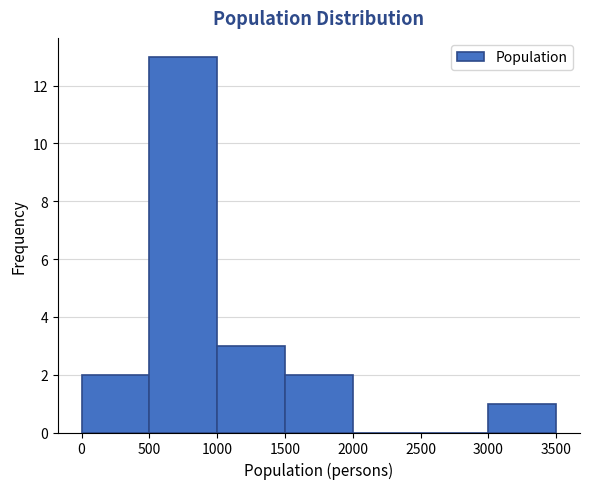

Reading left to right, list every bar in this chart as the range it spans on the x-axis followed by its height. The values are not printed on the chart, so give them approximately, as read against the axis.

0 to 500: 2
500 to 1000: 13
1000 to 1500: 3
1500 to 2000: 2
2000 to 2500: 0
2500 to 3000: 0
3000 to 3500: 1